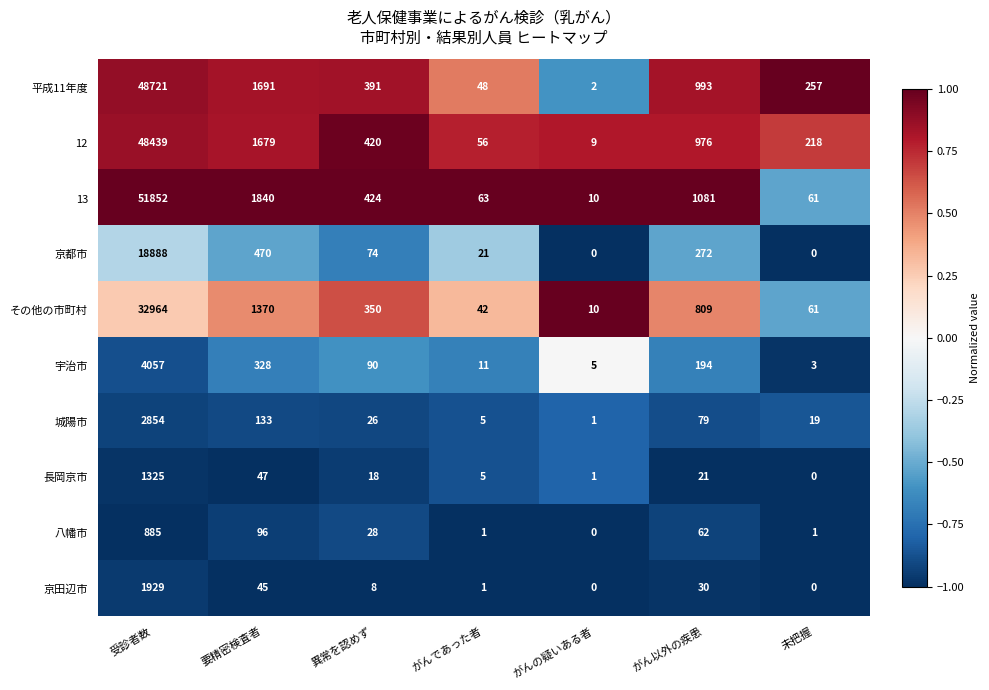

What is the difference between the second highest and minimum values in the 13 series?

1830